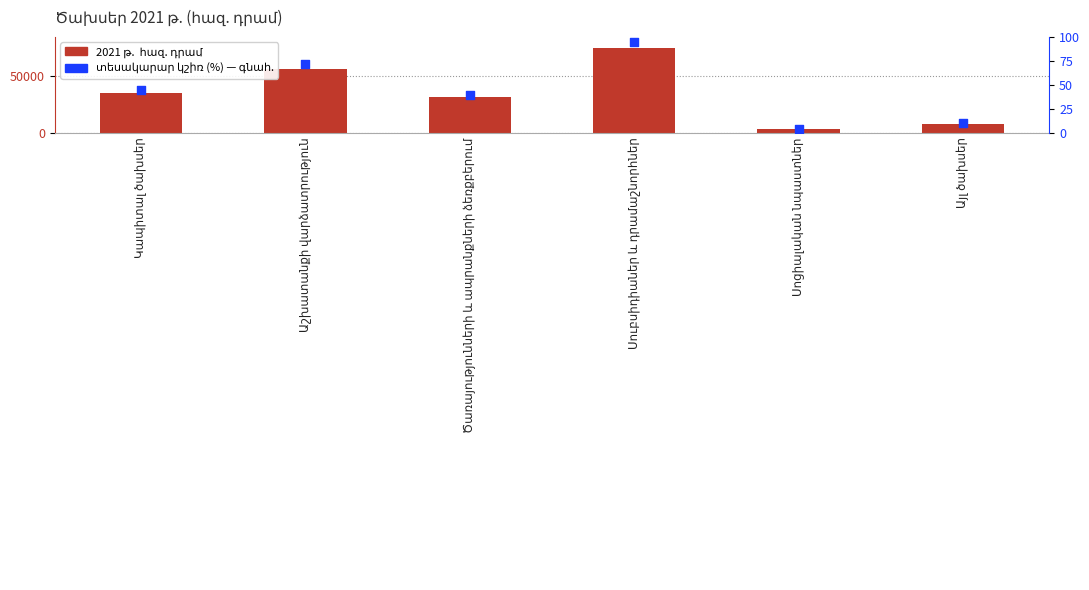

Which series reaches the maximum Y coordinate?

2021 թ.  հազ. դրամ